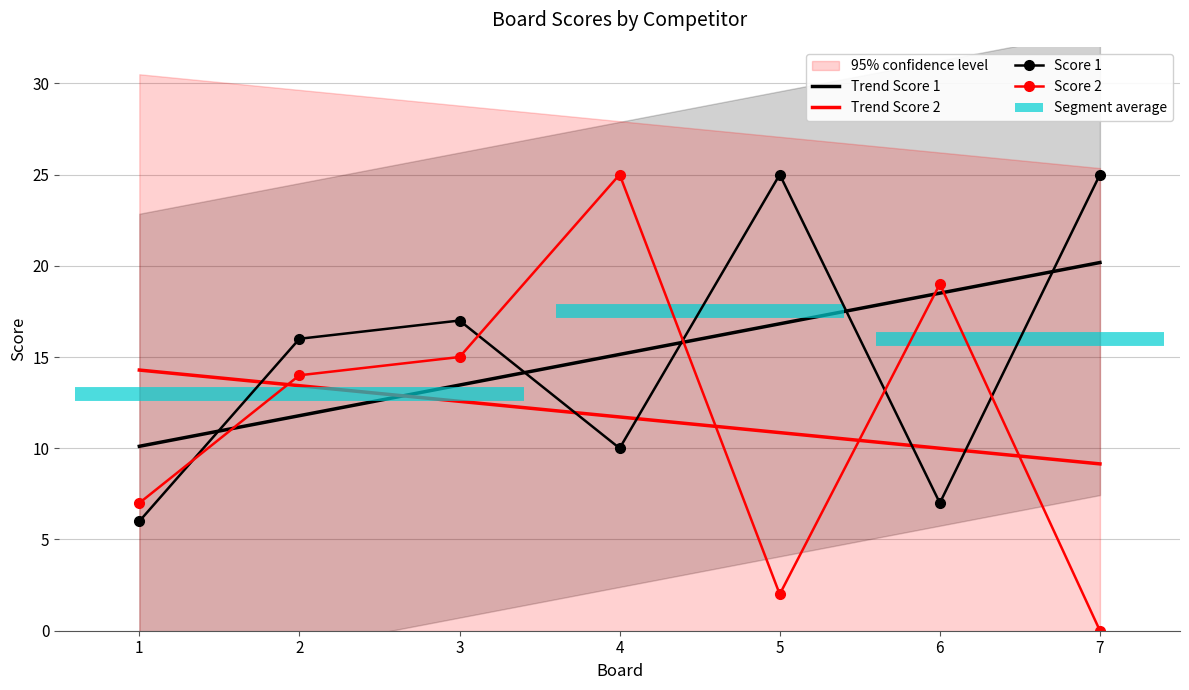

What value does the Score 1 series have at 2, to the nearest 5?

15